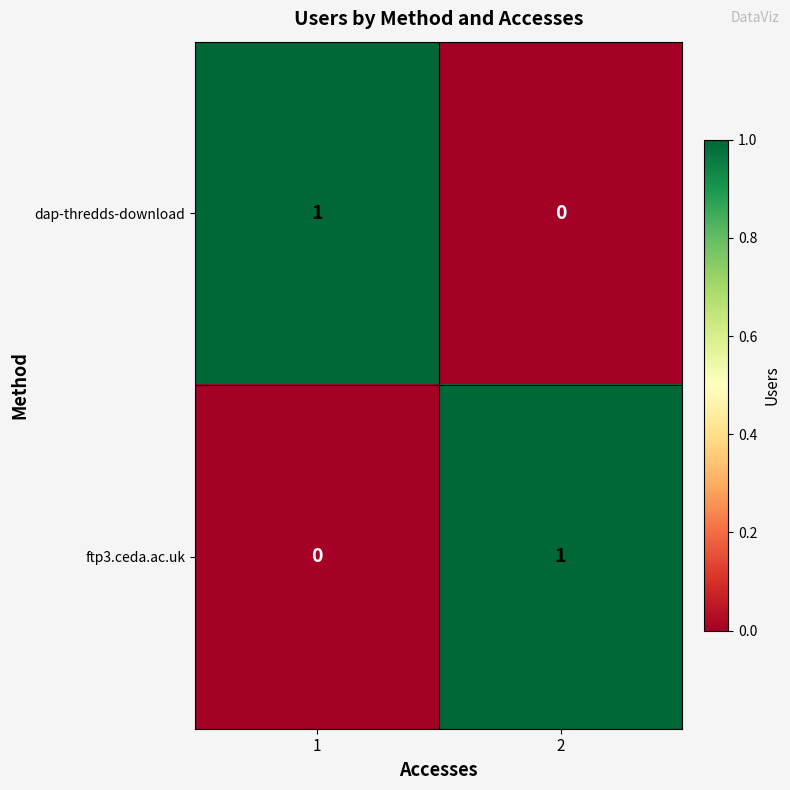

True or false: dap-thredds-download has a value of 0 at 2.

True